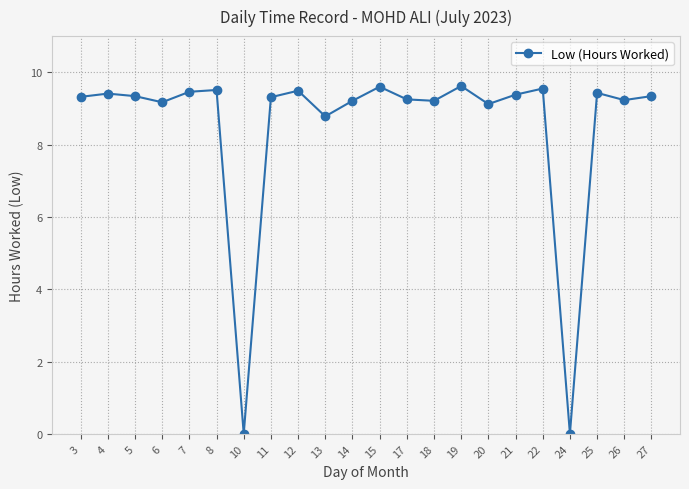

What is the maximum value shown in the chart?

9.6